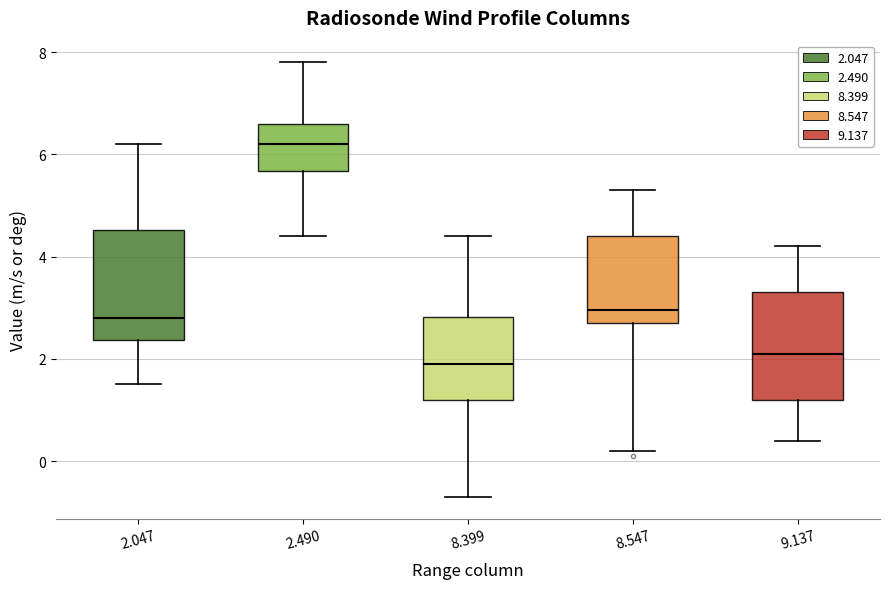

Reading left to right, read every box against the y-axis: the position of its median line, the range the box covers, and the ends of its whiskers. The values are not printed on the chart, so give them approximately, as read against the axis.

2.047: median 2.8, box 2.4 to 4.6, whiskers 1.6 to 6.2
2.490: median 6.2, box 5.6 to 6.6, whiskers 4.4 to 7.8
8.399: median 2.0, box 1.2 to 2.8, whiskers -0.6 to 4.4
8.547: median 3.0, box 2.8 to 4.4, whiskers 0.2 to 5.4
9.137: median 2.2, box 1.2 to 3.4, whiskers 0.4 to 4.2